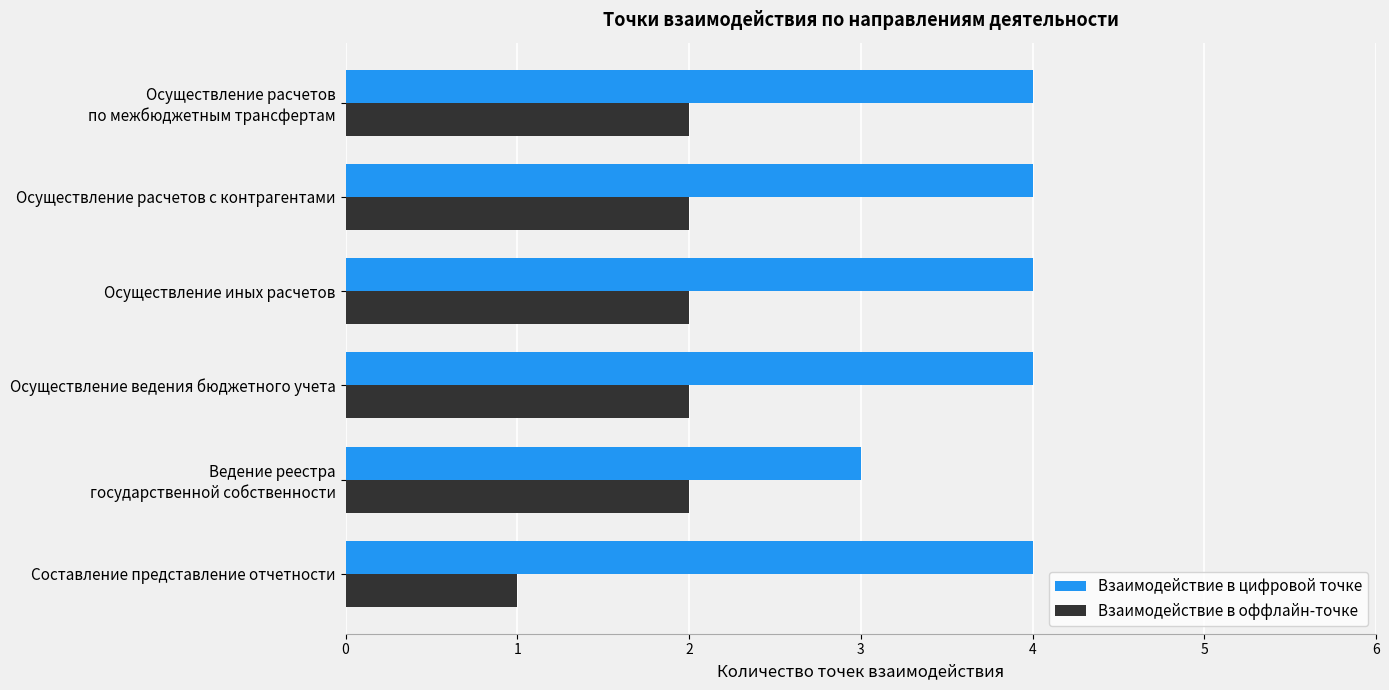

Count the Взаимодействие в оффлайн-точке values in the range 2 to 3.

5